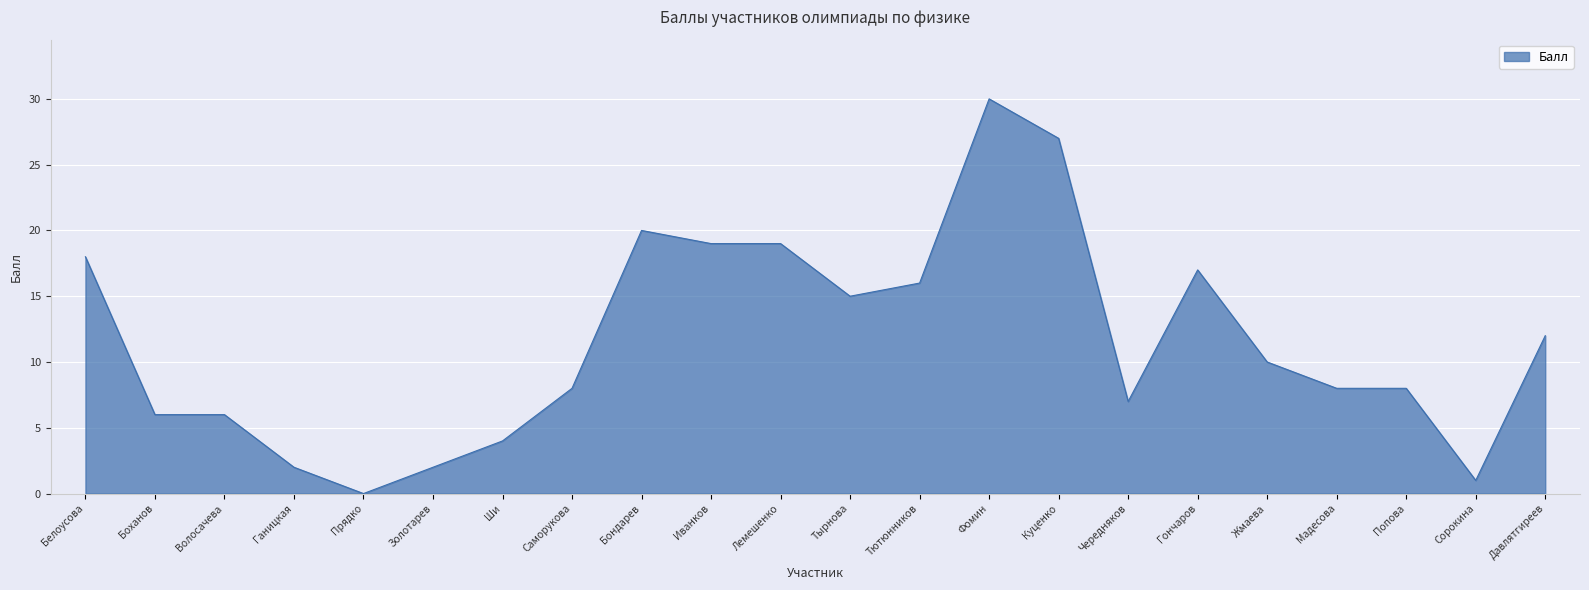

What position from the left is Золотарев?

6